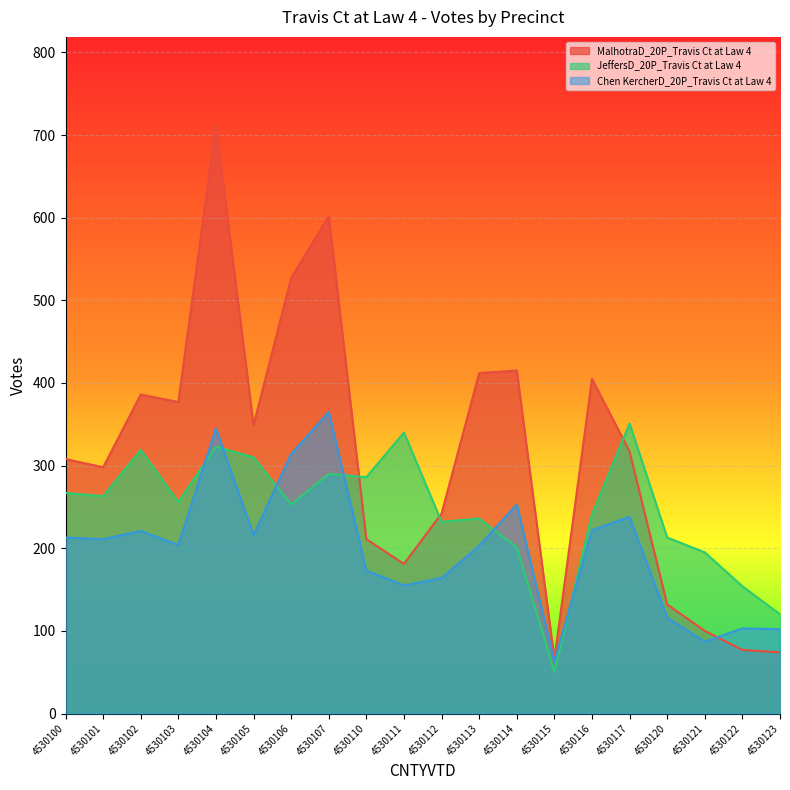

Is the value of Chen KercherD_20P_Travis Ct at Law 4 at 4530122 greater than the value of JeffersD_20P_Travis Ct at Law 4 at 4530102?

No